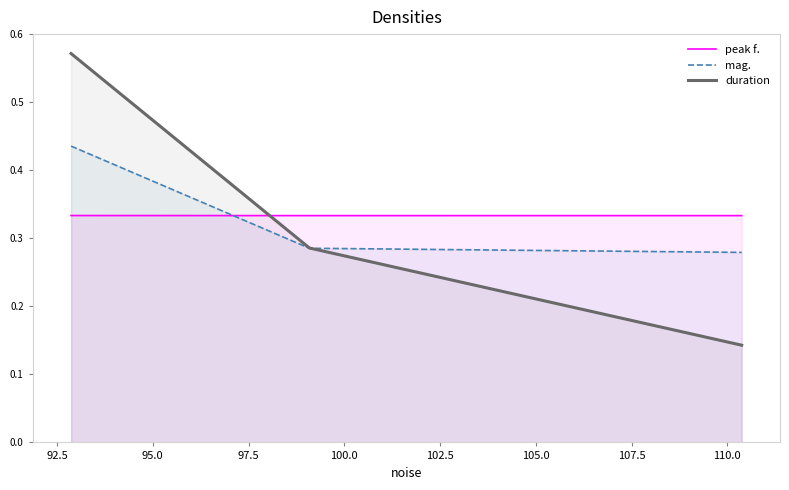

How many mag. values are between 0 and 1?

3